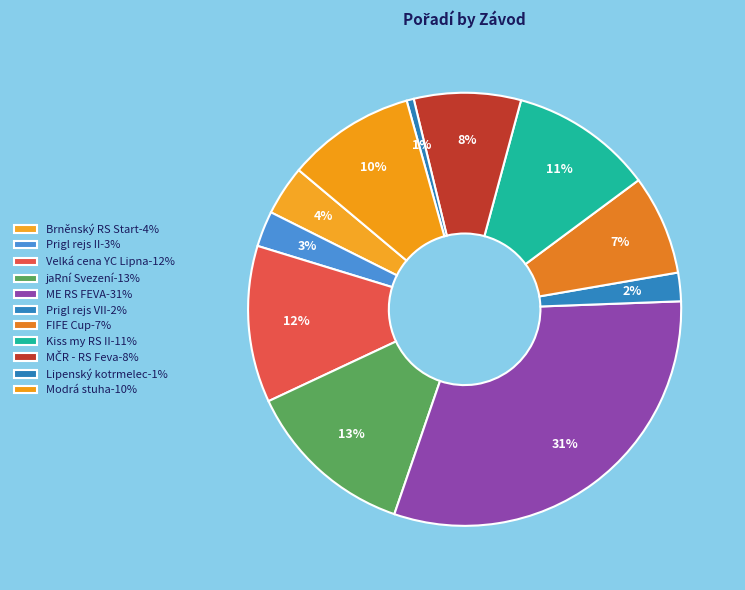

Which has a higher value, Kiss my RS II or FIFE Cup?

Kiss my RS II